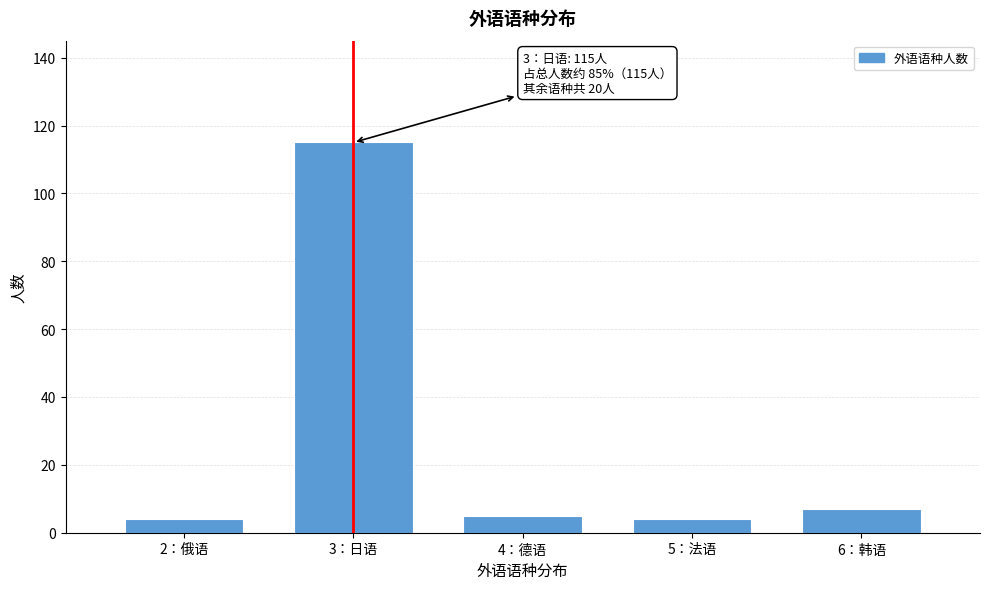

Reading left to right, extract all data points from this chart.

4	115	5	4	7